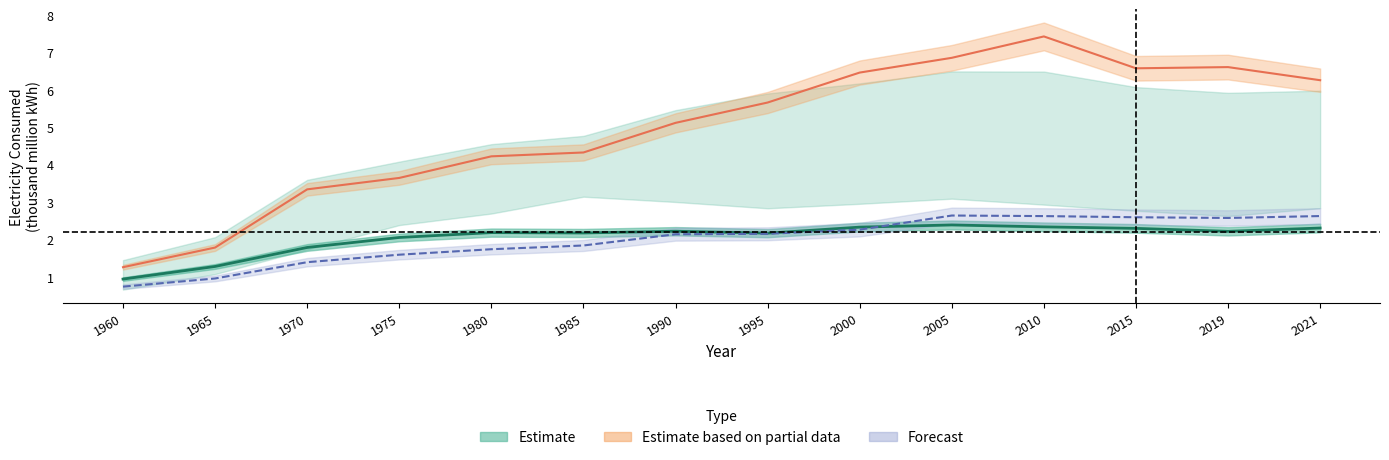

What is the difference between the second highest and second lowest values in the AL series?

5.1